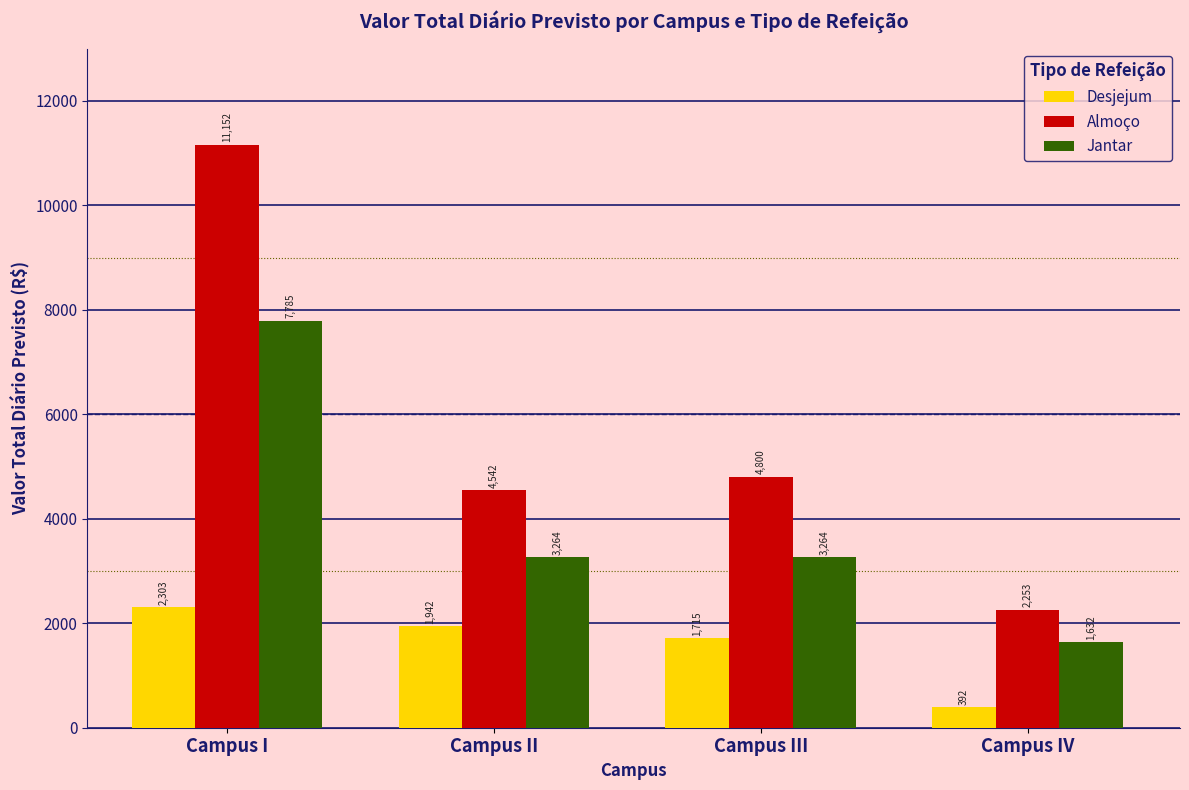

Count the number of categories in the chart.

4